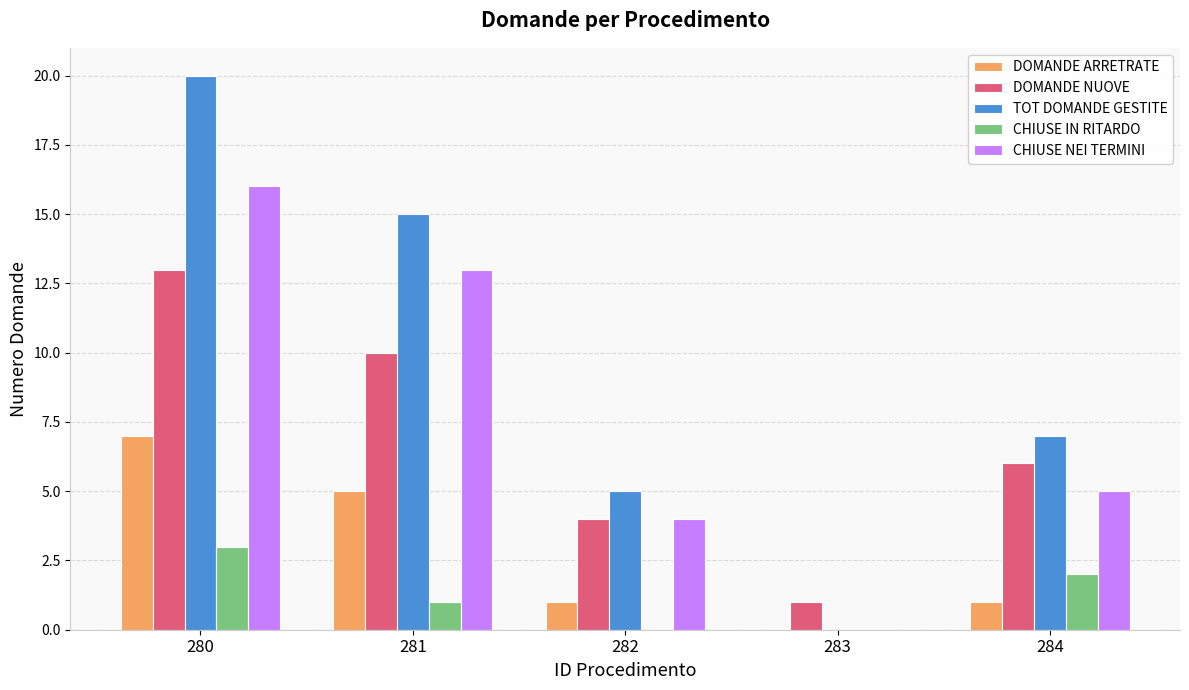

The DOMANDE ARRETRATE series shows 2 at 284. True or false?

False